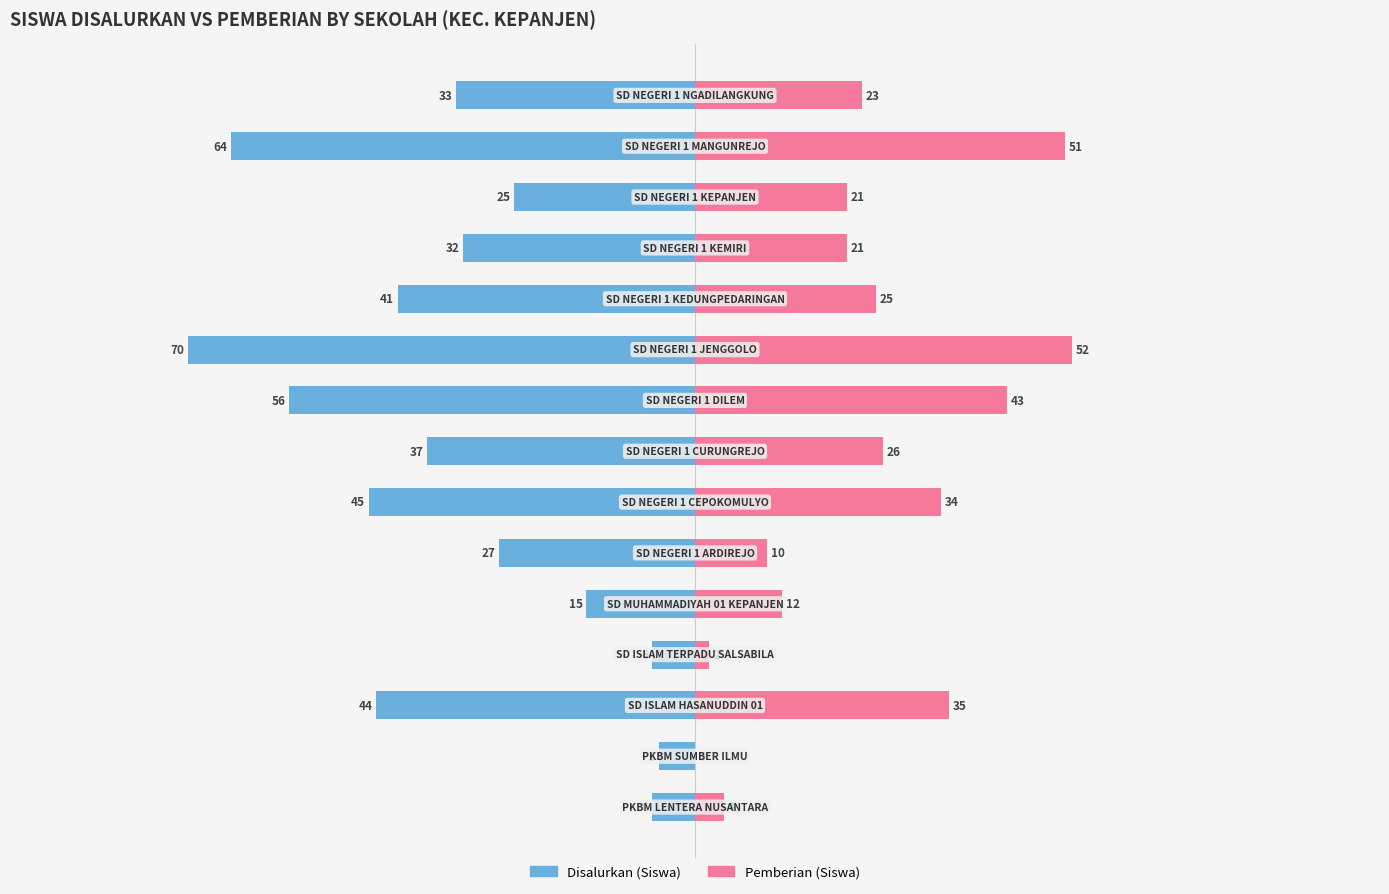

Reading left to right, list all the values displayed in this chart.

Disalurkan (Siswa): 0=-6	1=-5	2=-44	3=-6	4=-15	5=-27	6=-45	7=-37	8=-56	9=-70	10=-41	11=-32	12=-25	13=-64	14=-33
Pemberian (Siswa): 0=4	1=0	2=35	3=2	4=12	5=10	6=34	7=26	8=43	9=52	10=25	11=21	12=21	13=51	14=23